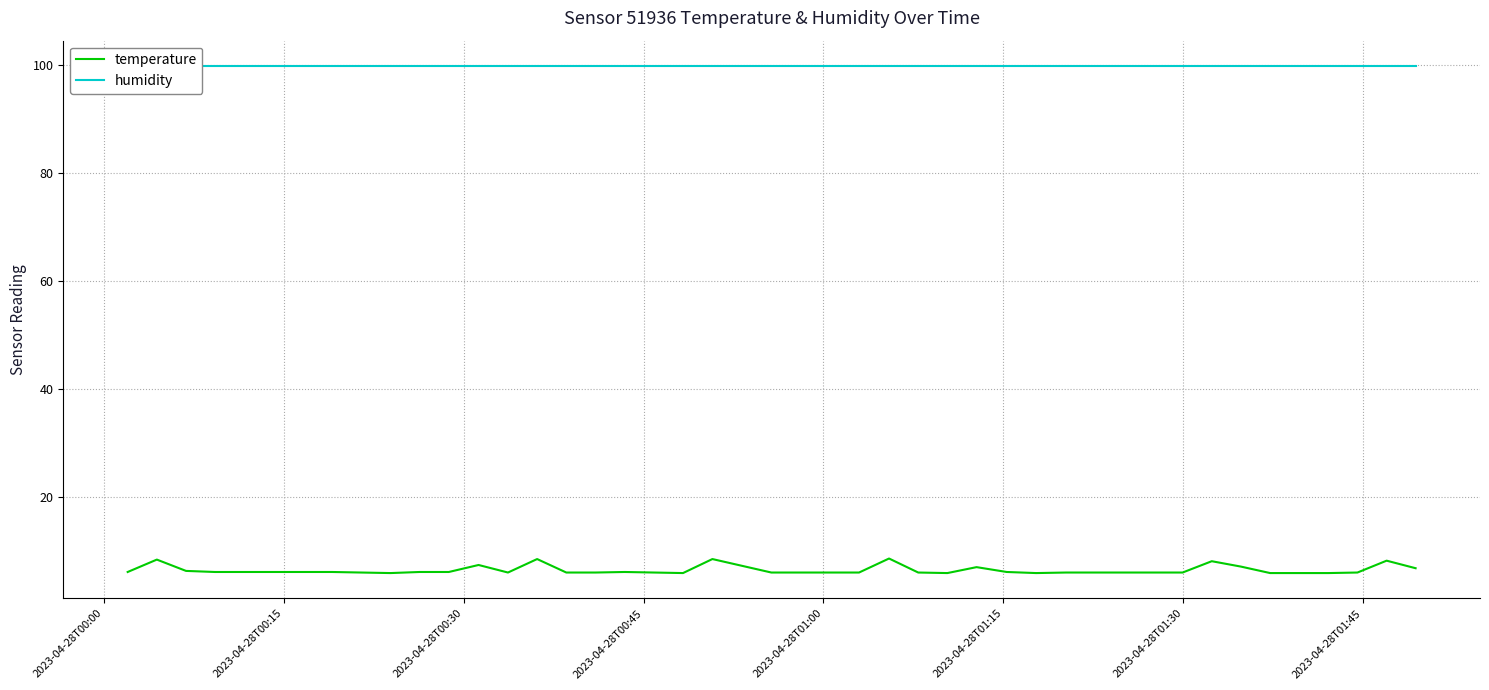

What is the maximum value for temperature?

8.5